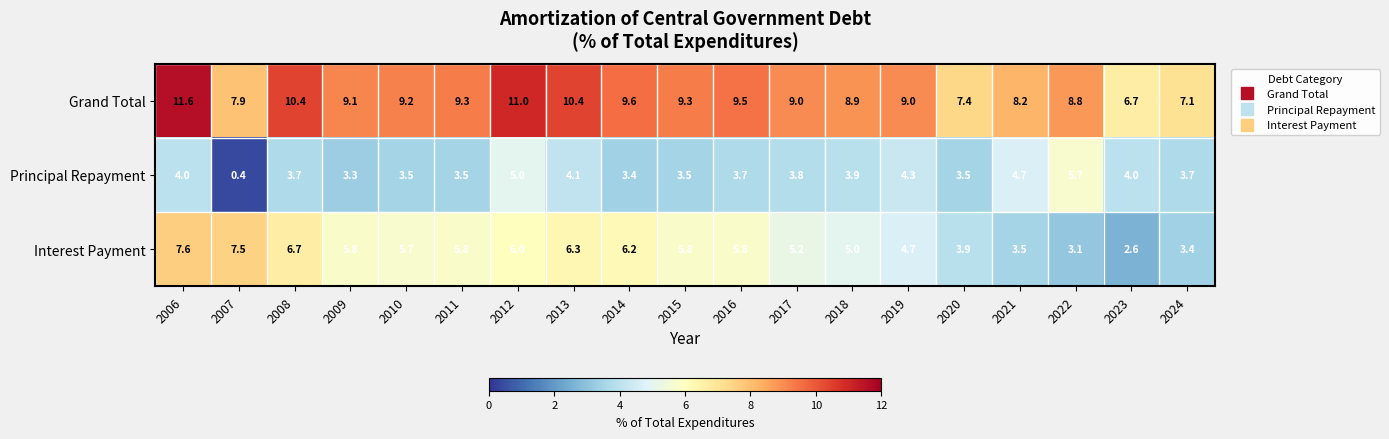

Rank the series by their average value, from lowest to highest.

Principal Repayment, Interest Payment, Grand Total